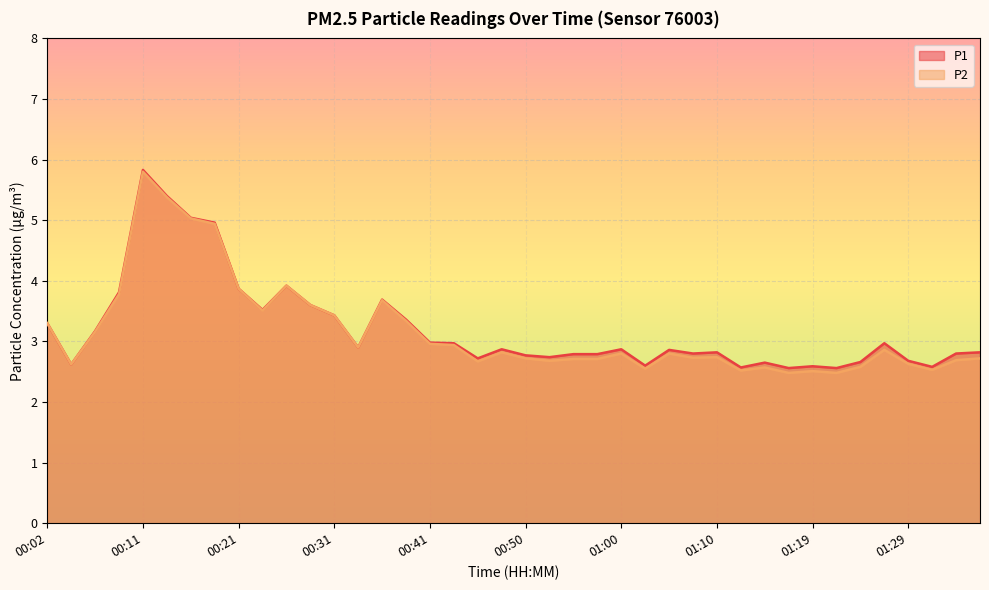

Rank the series at 00:14 from lowest to highest value.

P2, P1